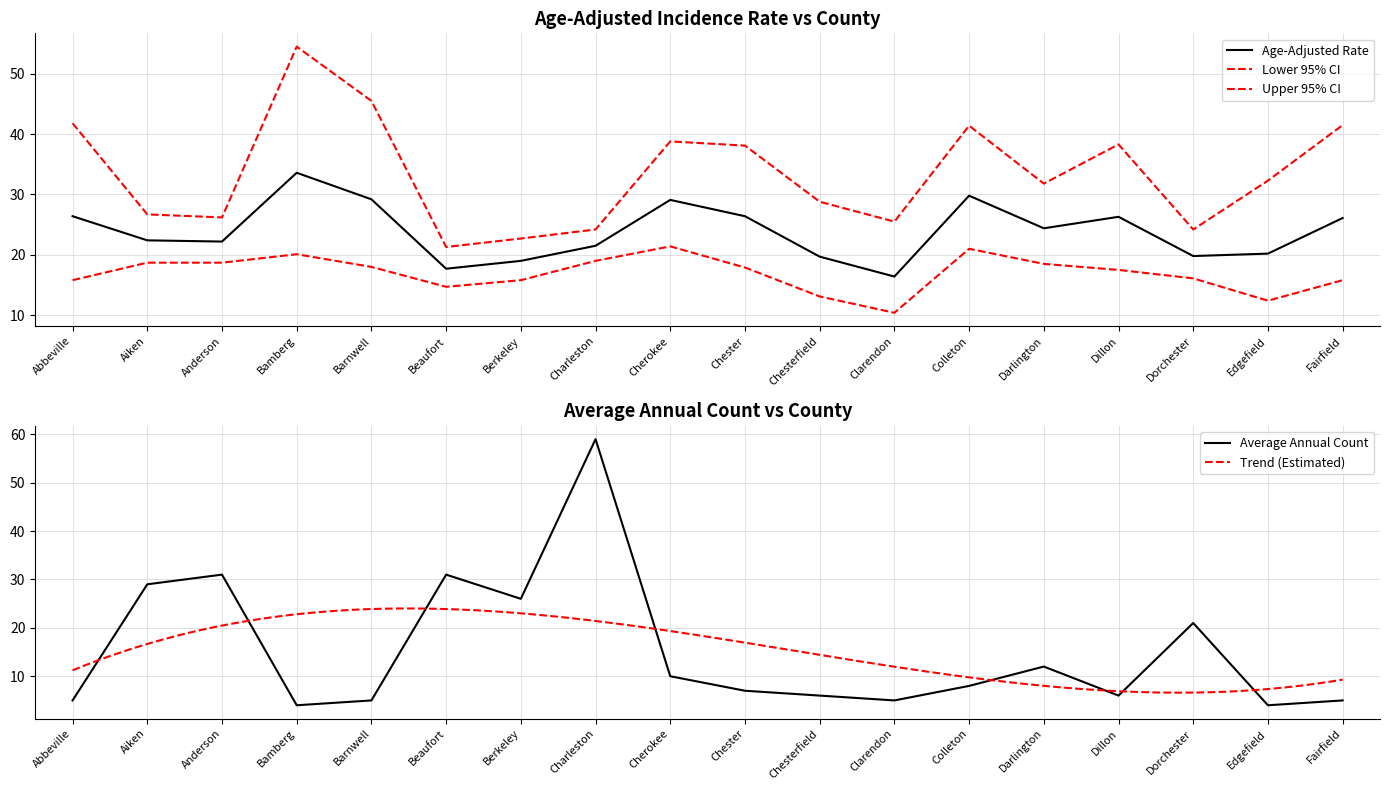

What is the difference between the maximum and minimum values in the Upper 95% CI series?

33.2